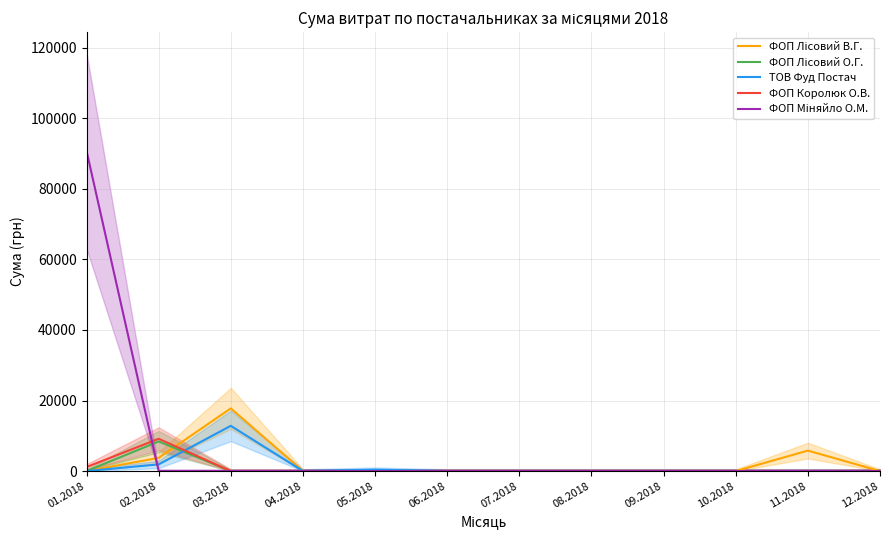

Where is the first local maximum for ФОП Королюк О.В.?

02.2018